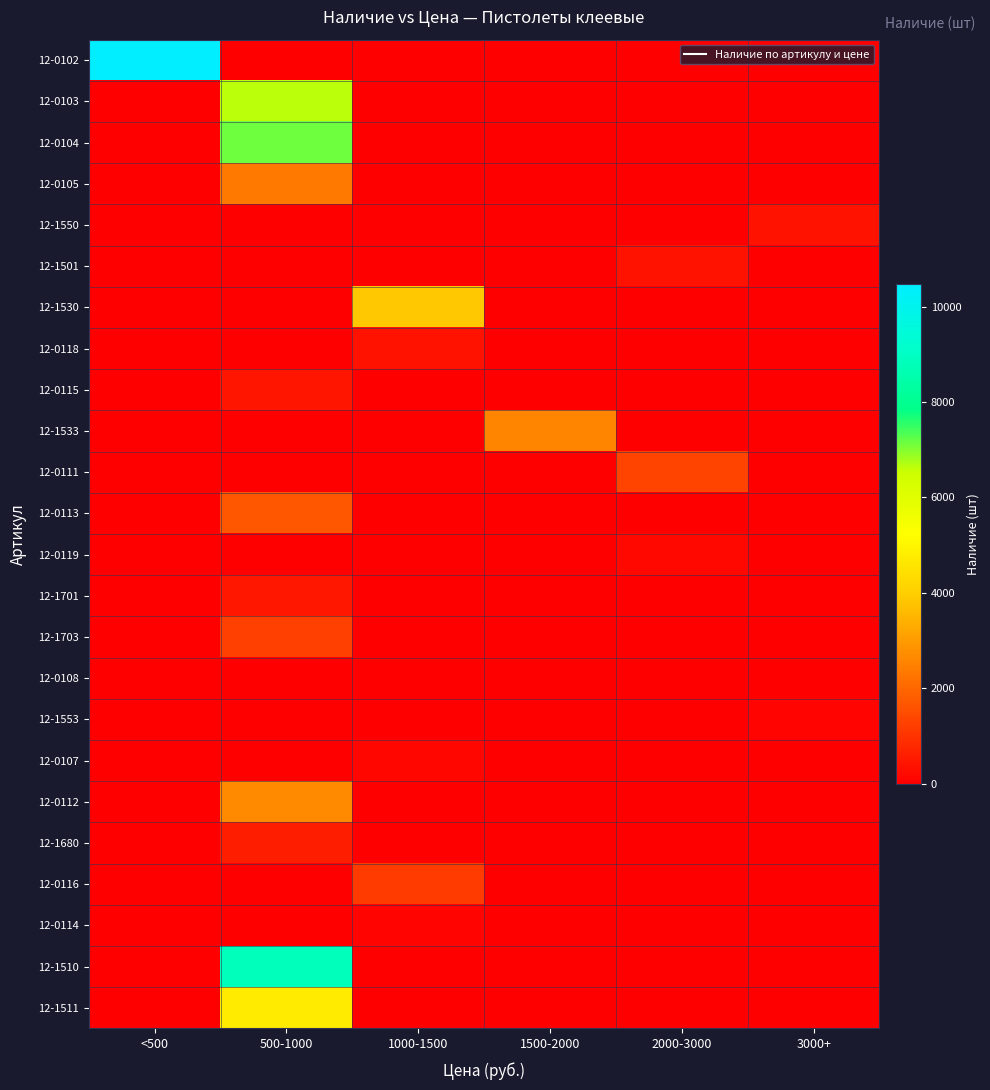

Rank the series at 3000+ from highest to lowest value.

12-1550, 12-1553, 12-0102, 12-0103, 12-0104, 12-0105, 12-1501, 12-1530, 12-0118, 12-0115, 12-1533, 12-0111, 12-0113, 12-0119, 12-1701, 12-1703, 12-0108, 12-0107, 12-0112, 12-1680, 12-0116, 12-0114, 12-1510, 12-1511